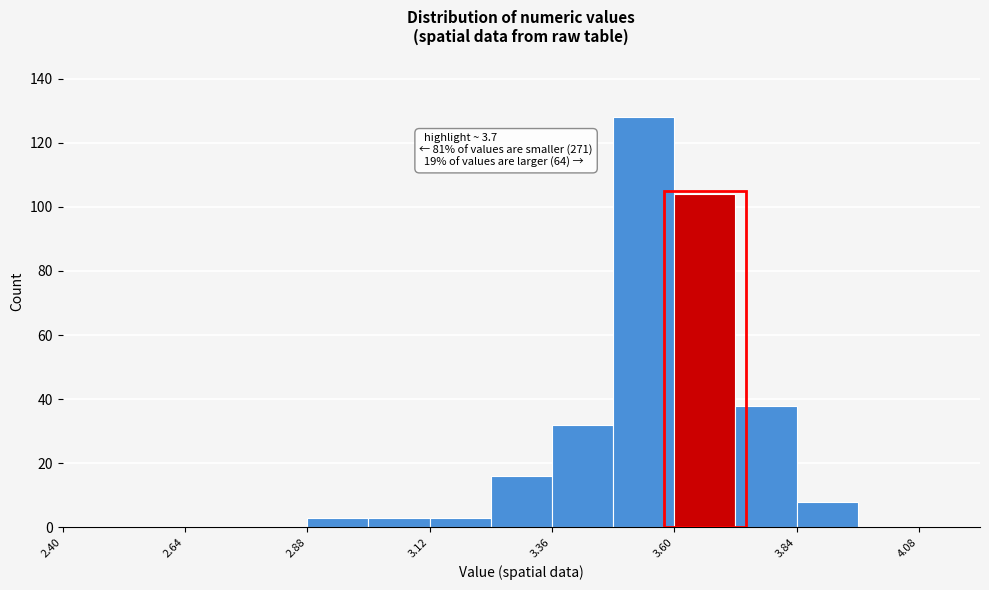

Read against the x-axis, roughly where is the centre of the tallest bar?

3.55